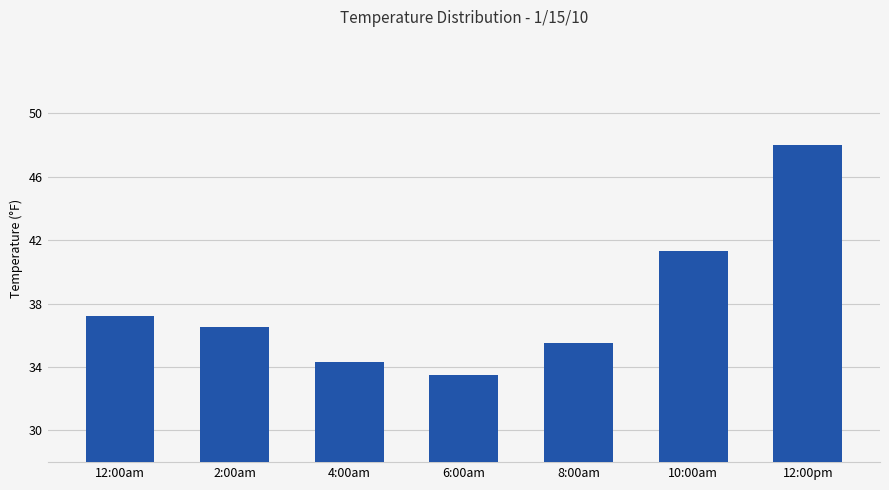

What position from the right is 10:00am?

2